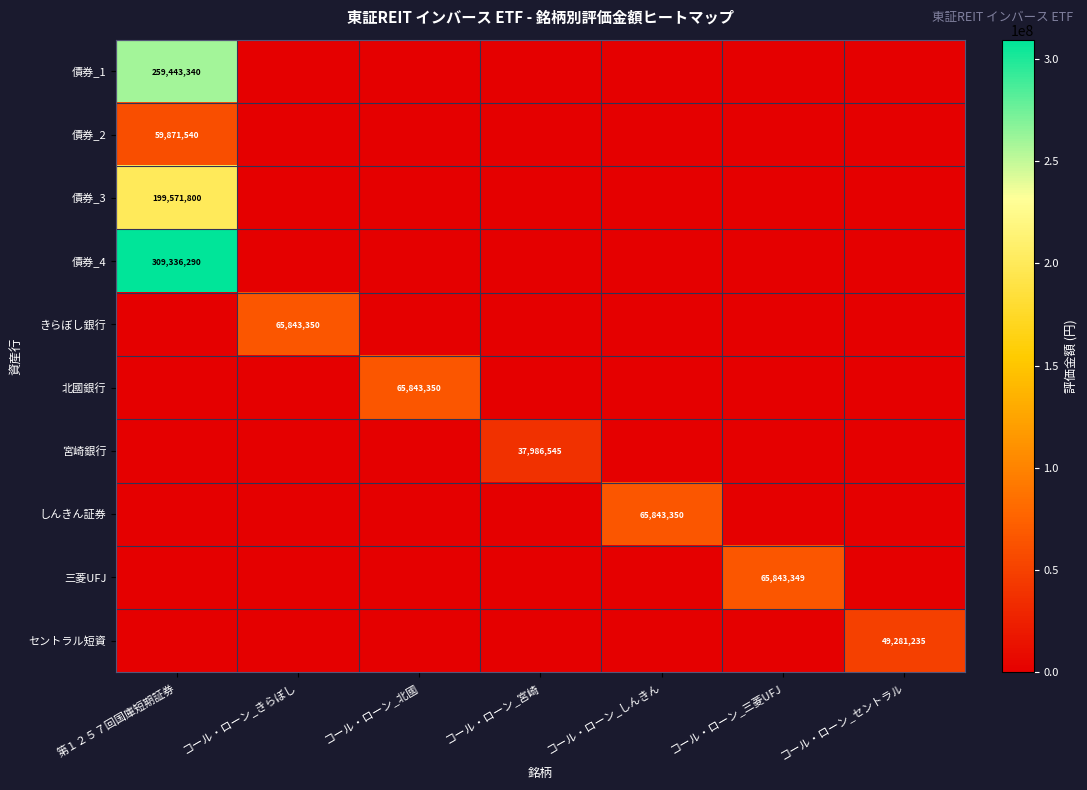

Which has a higher value, コール・ローン_北國 or コール・ローン_セントラル?

コール・ローン_北國